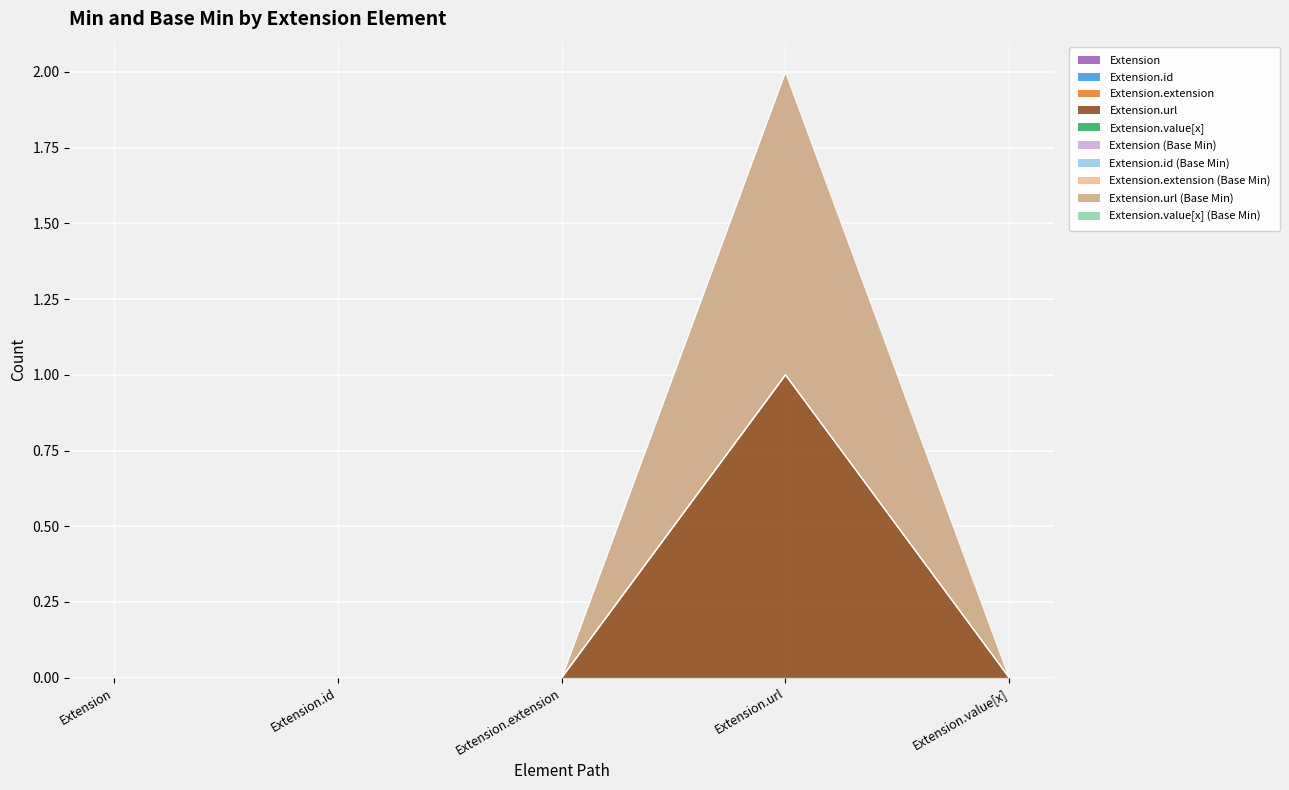

True or false: Extension.value[x] and Extension.url intersect in this chart.

False